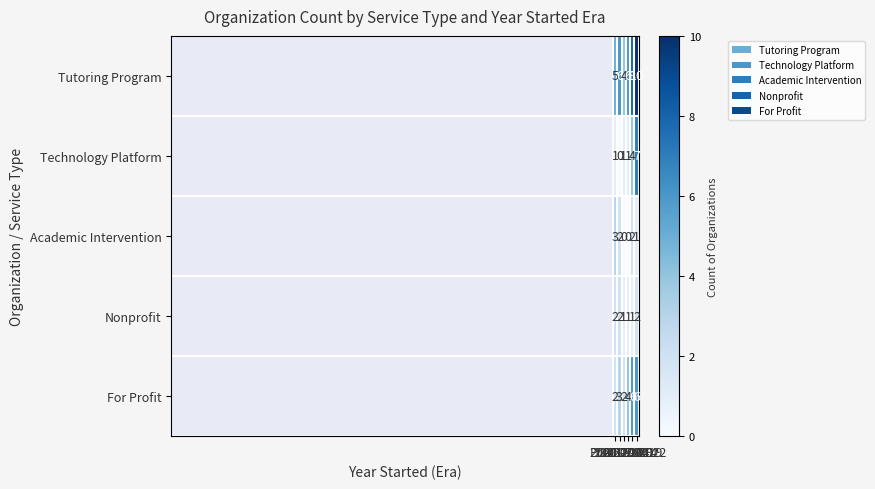

How many Tutoring Program values are between 5 and 8?

4